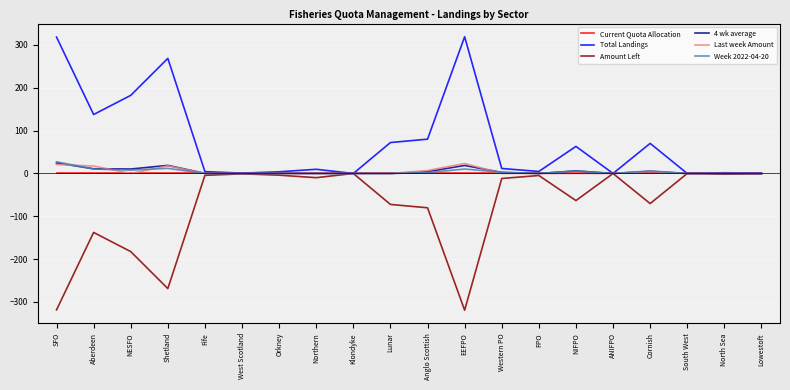

Count the number of categories in the chart.

20